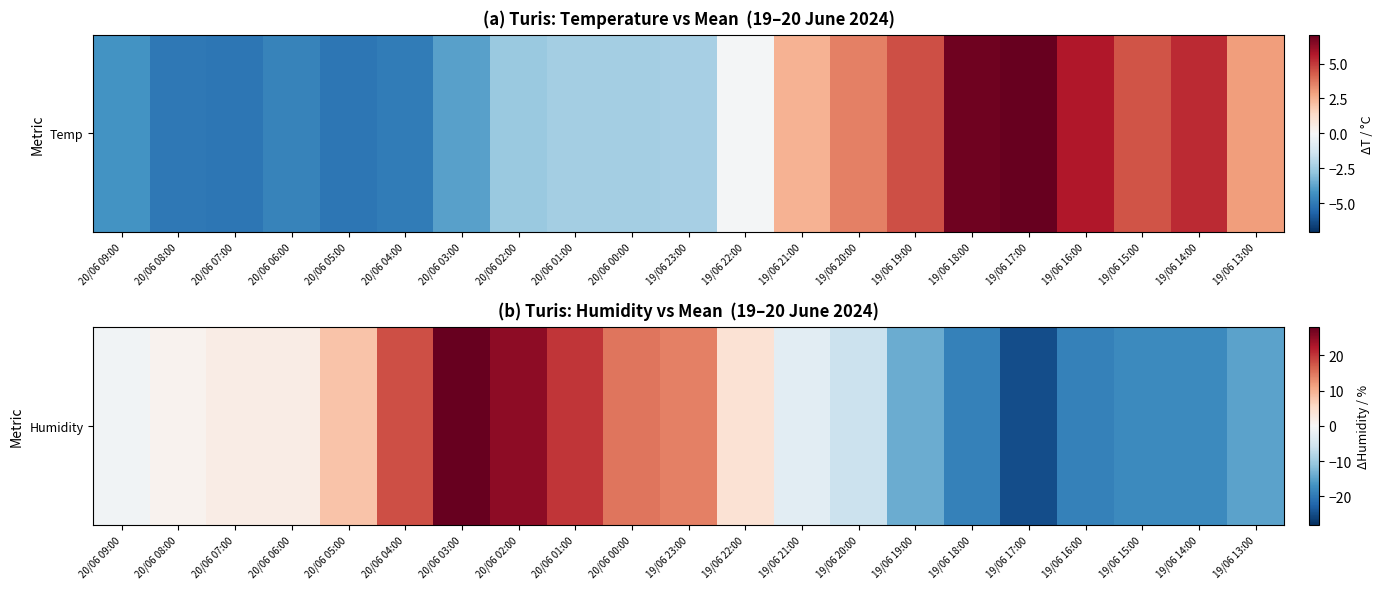

Where is the data nearest to the value 1?

20/06 08:00